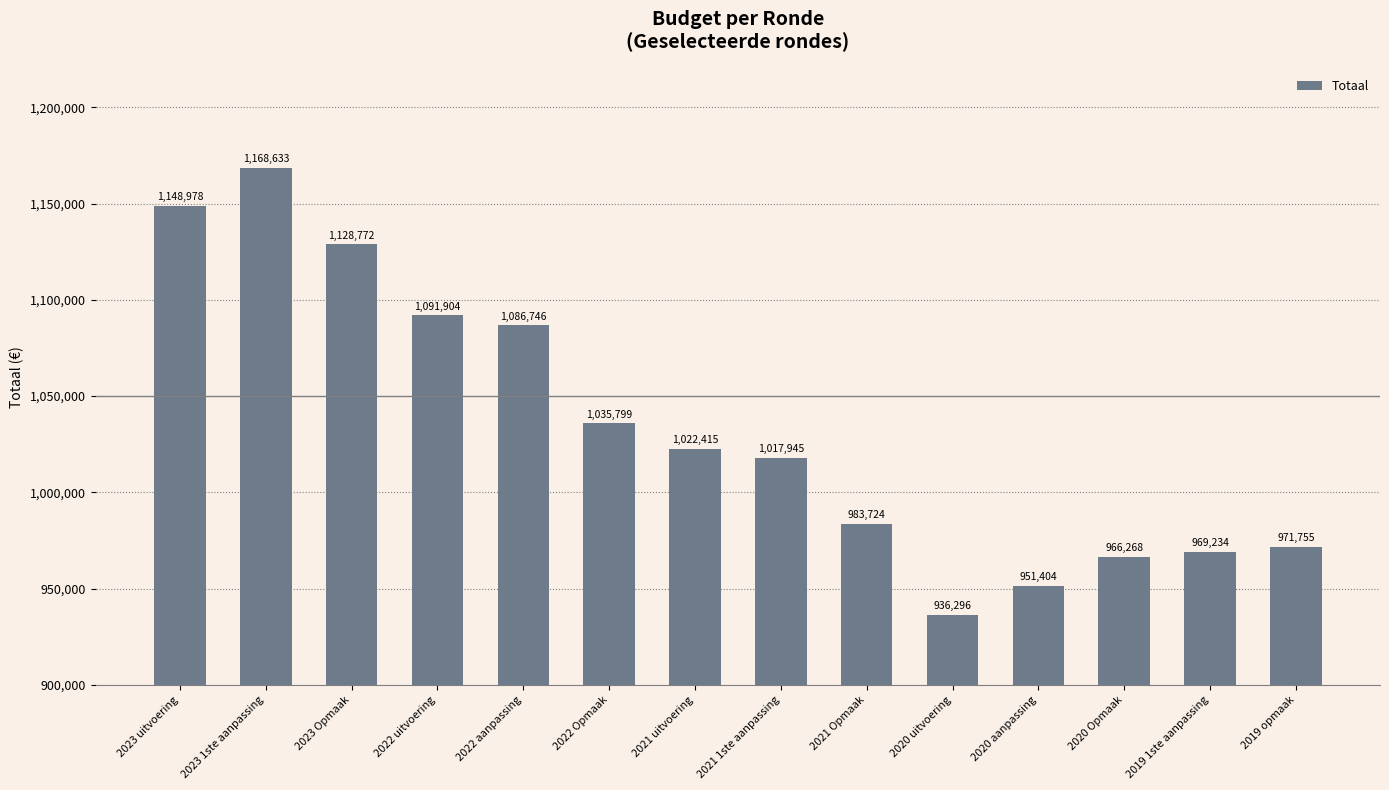

How many bars are there in total?

14